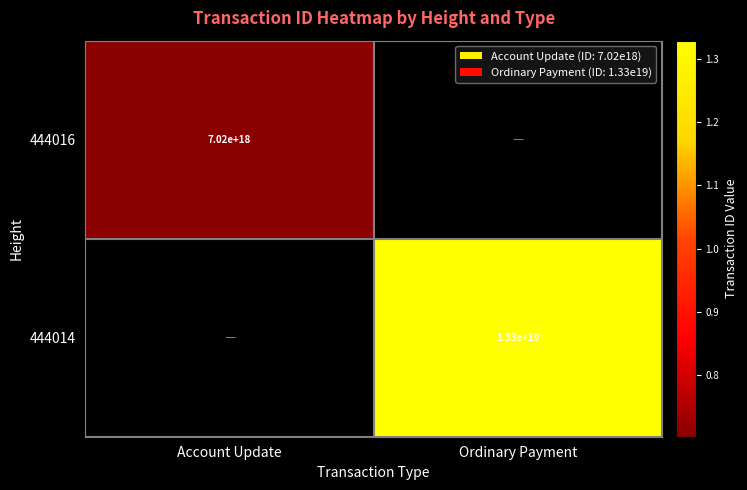

The value of 444016 at Account Update is 12486535473585688576. True or false?

False